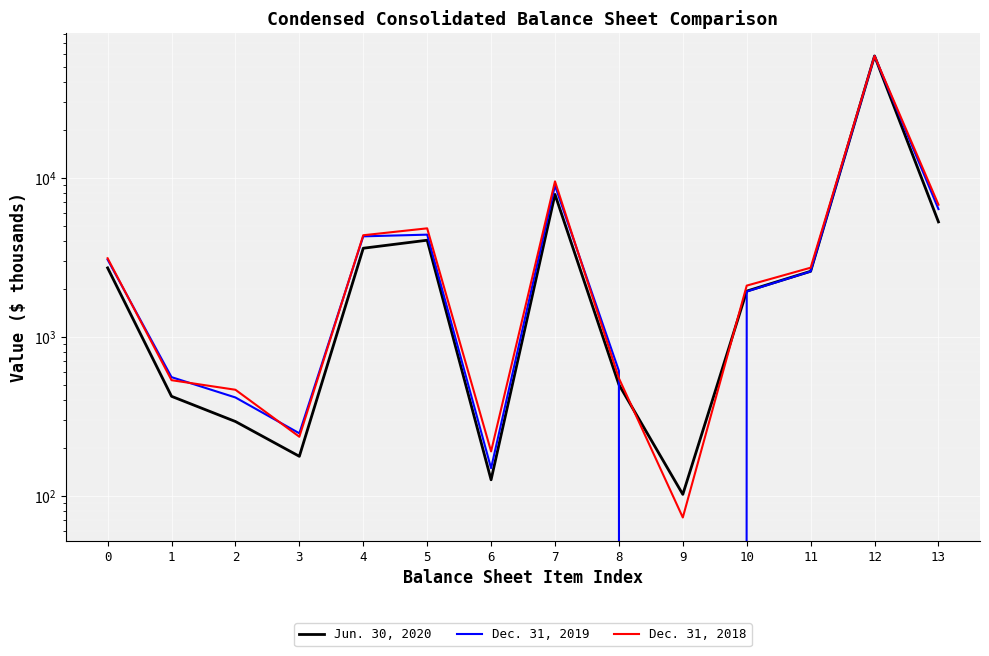

Reading left to right, list all the values displayed in this chart.

Jun. 30, 2020: 2710	422	293	177	3602	4045	126	7853	500	102	1936	2579	58300	5274
Dec. 31, 2019: 3055	557	415	247	4278	4385	149	8922	610	0	1923	2574	58293	6348
Dec. 31, 2018: 3115	533	464	235	4347	4804	190	9484	548	73	2096	2717	58276	6767